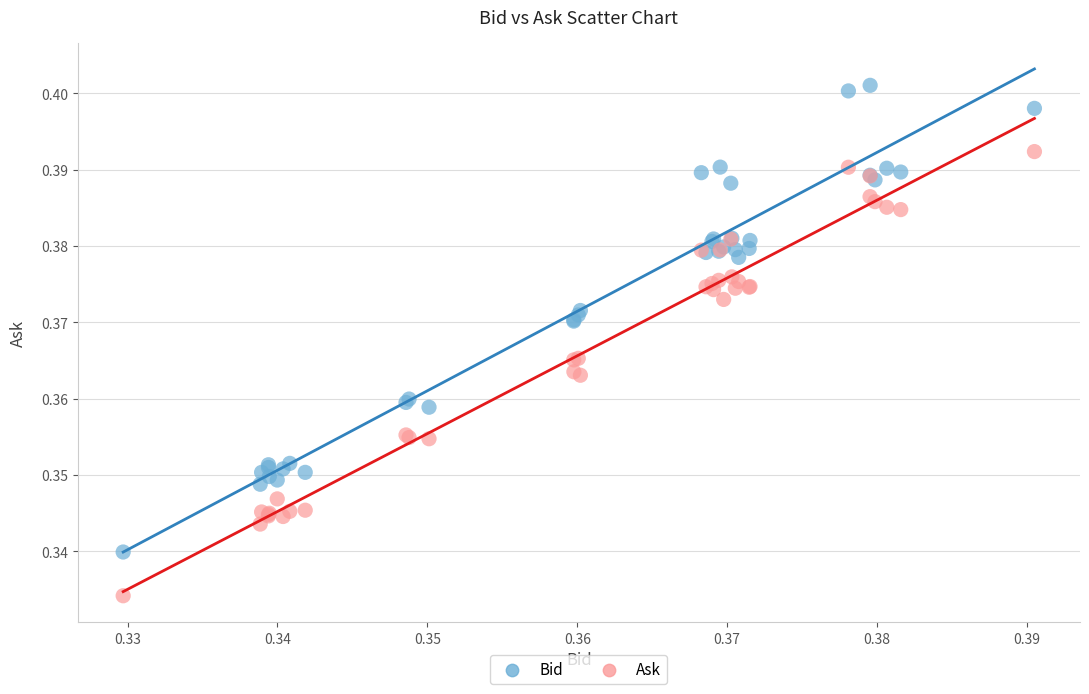

Which series contains the highest Y value?

Bid